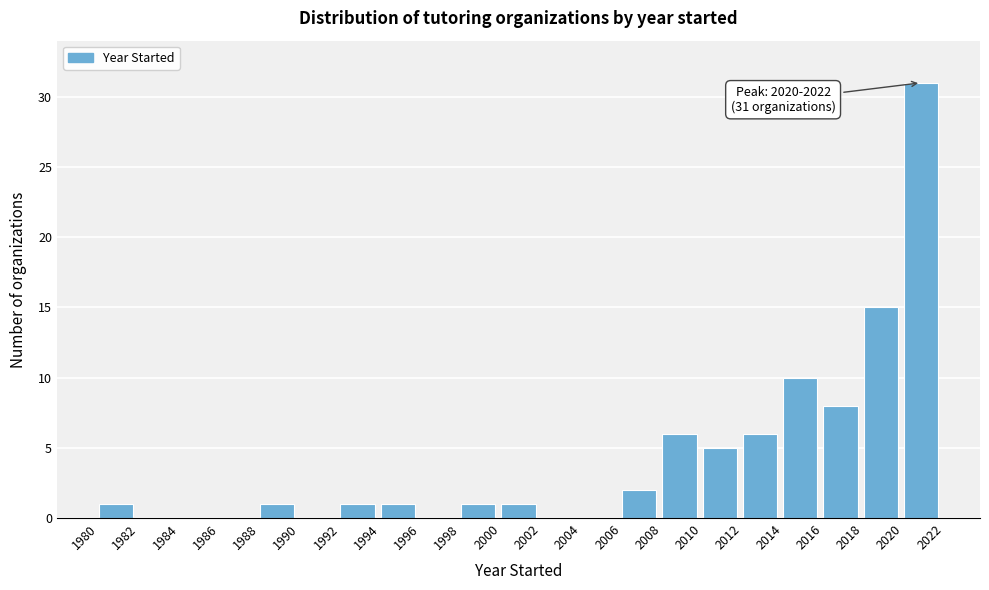

Which range on the x-axis has the tallest bar?

2020 to 2022